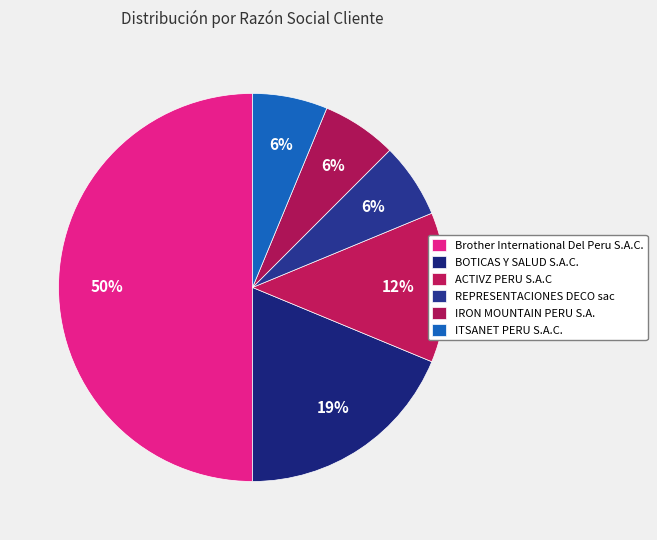

Which slice is the largest?

Brother International Del Peru S.A.C.